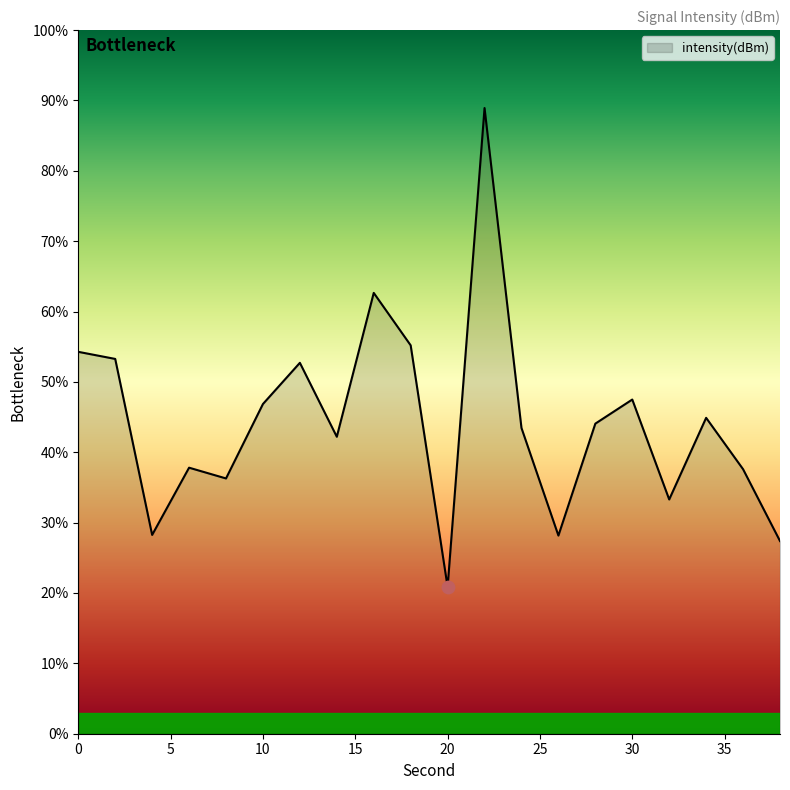

Between 28 and 14, which is larger?

28